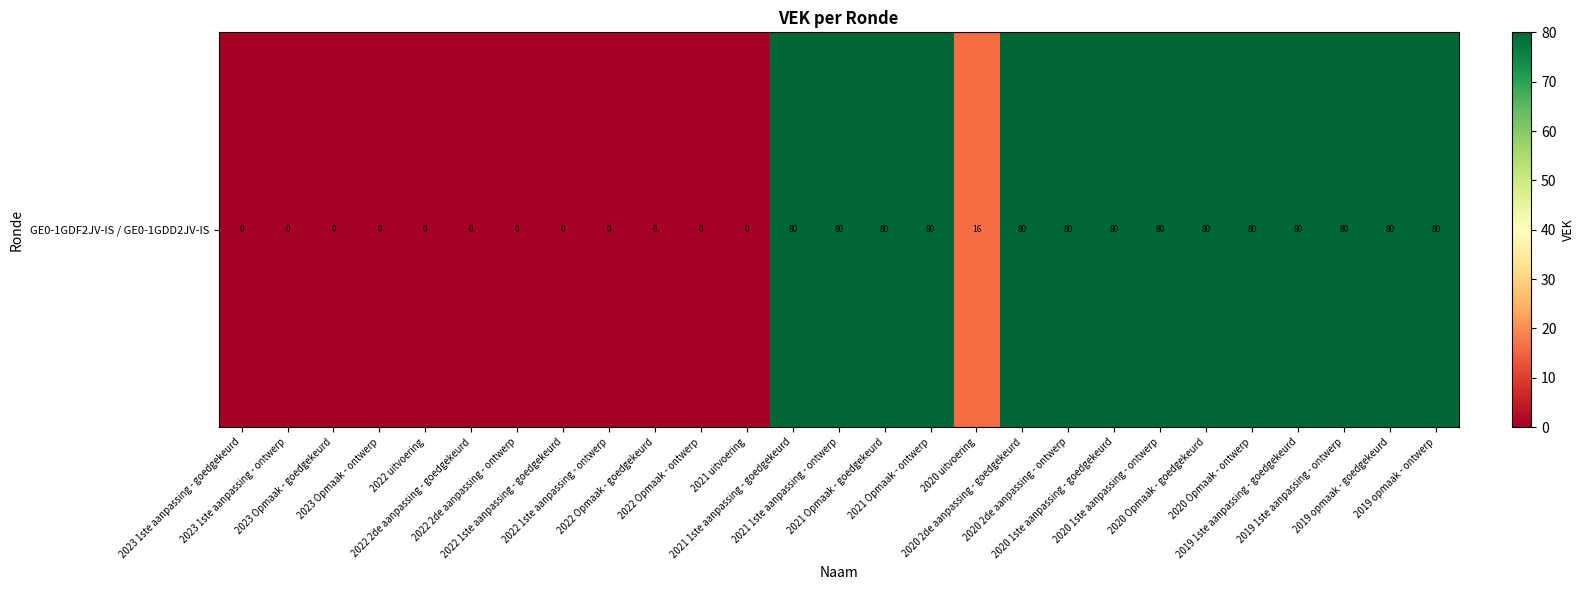

The chart shows a value of 119 at 2019 opmaak - ontwerp. True or false?

False